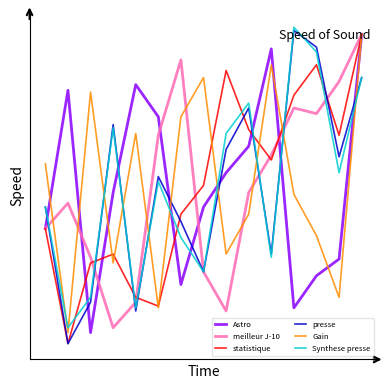

How many interior local peaks does the Synthese presse series have?

4